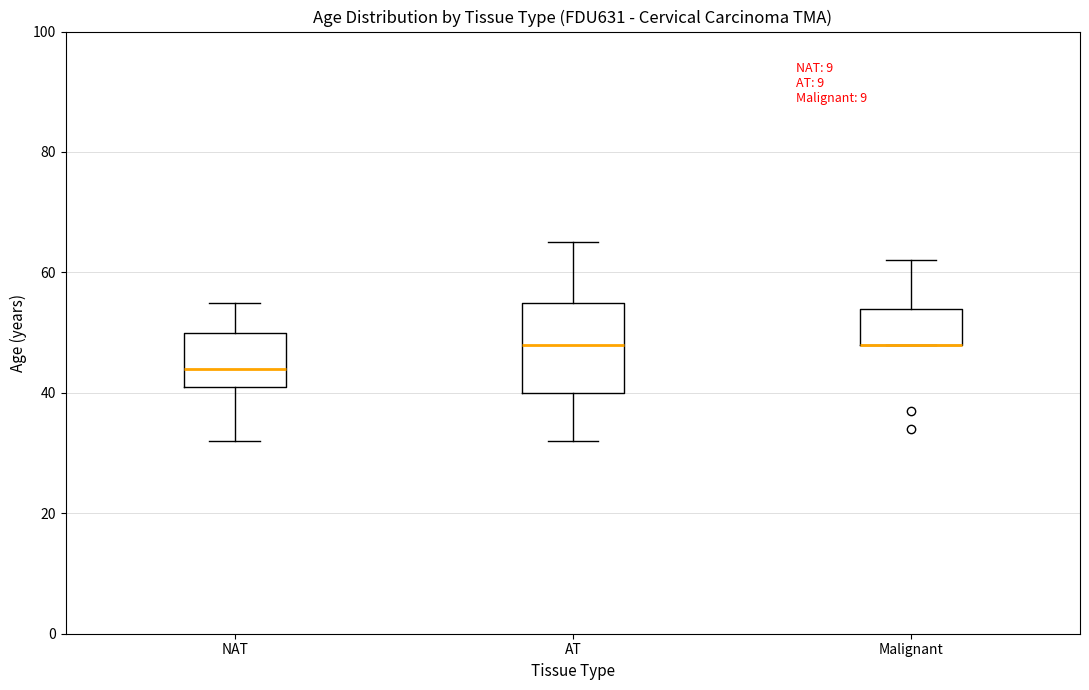

Which box is the tallest, from its lower edge to its upper edge?

AT